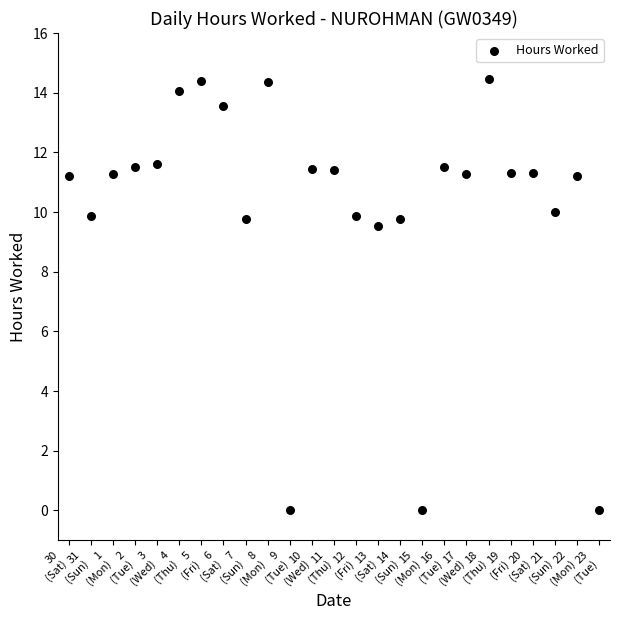

What Y value in the scatter plot is closest to 7?

9.5